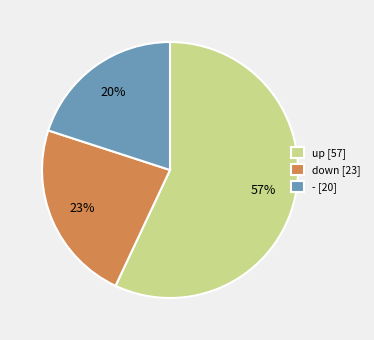

True or false: up [57] accounts for 57% of the total.

True